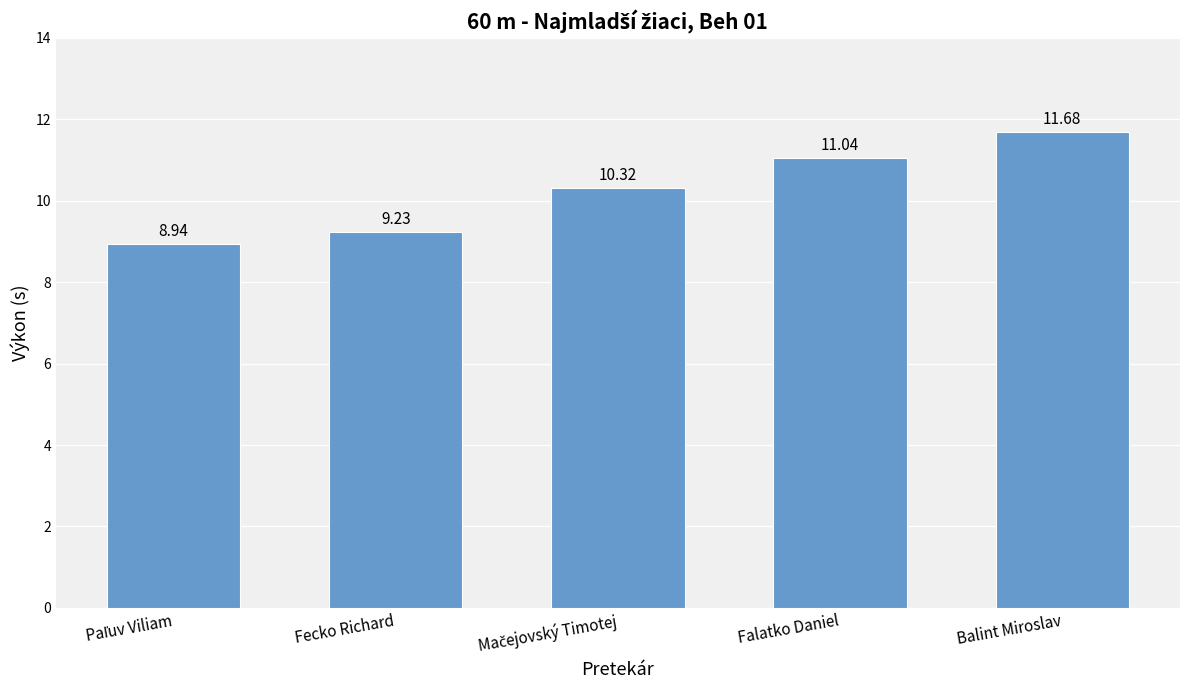

What is the change in value from Falatko Daniel to Balint Miroslav?

+0.6